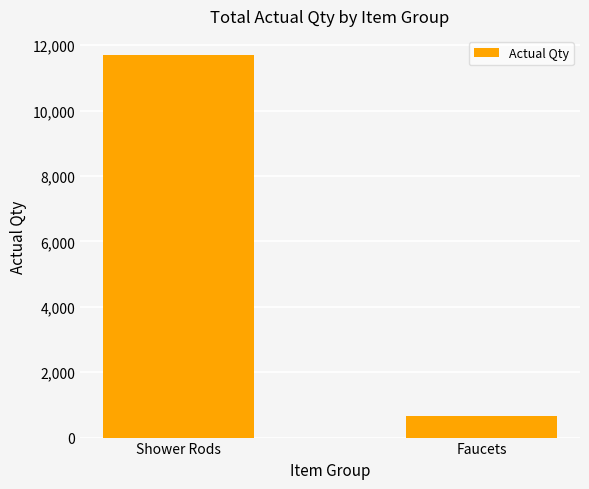

The value at Faucets is 658. True or false?

True